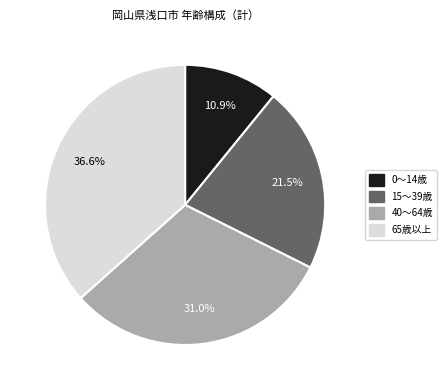

Is there any slice that represents more than half of the pie?

No